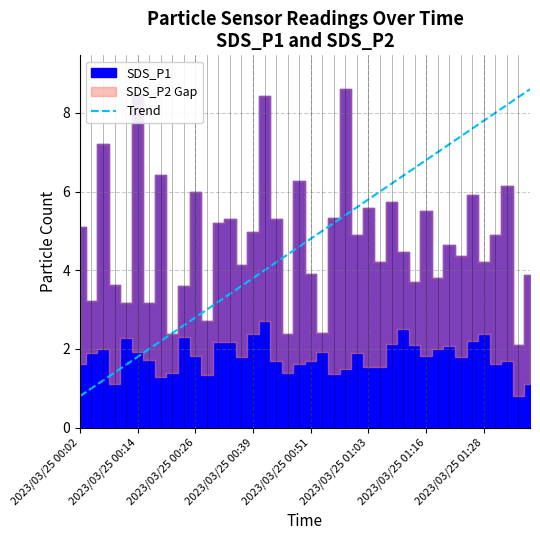

True or false: Trend has a value of 2.6 at 2023/03/25 00:14.

False